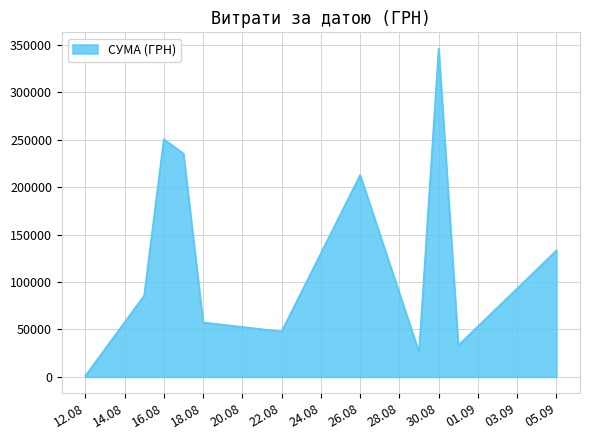

What is the difference between the maximum and minimum values?

344689.0